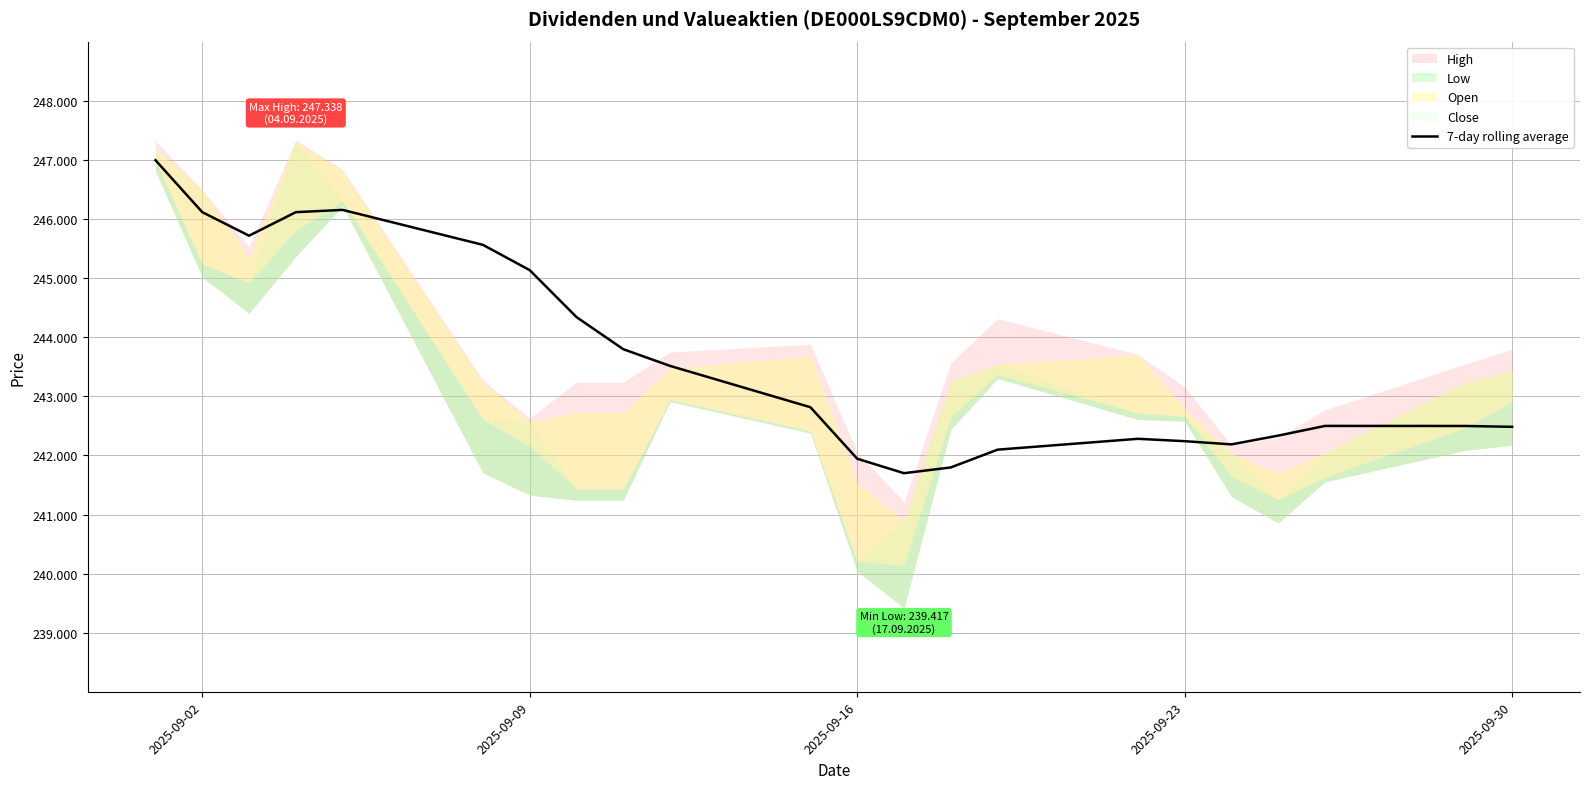

Does the chart display data point markers on the line(s)?

No